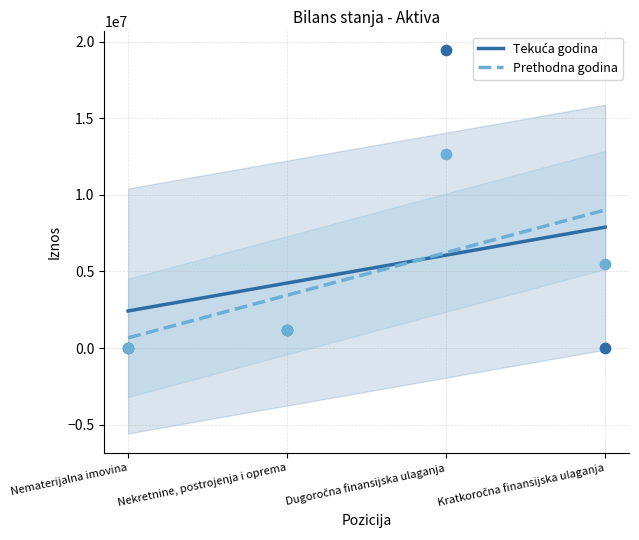

Which series has the widest spread of Y values?

Tekuća godina